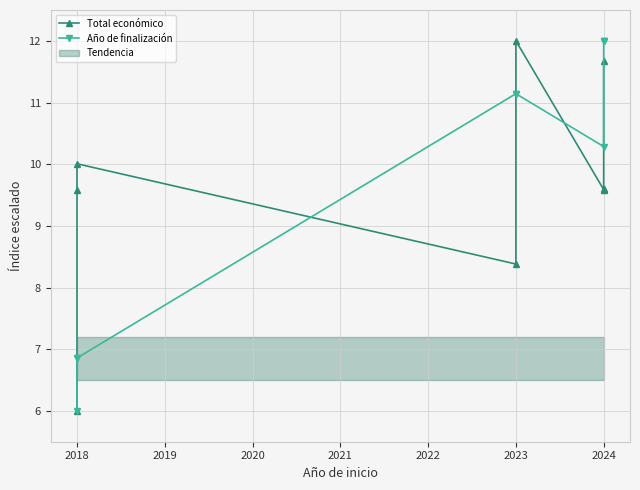

Is it true that Año de finalización equals 3.0 at 2018?

False